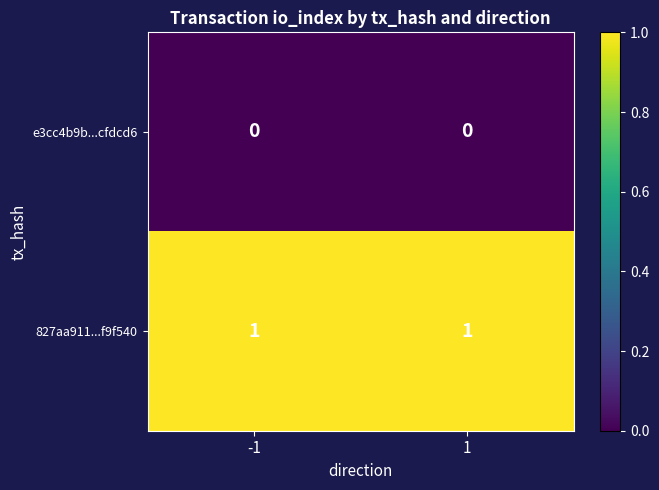

Rank the series at 1 from highest to lowest value.

827aa911...f9f540, e3cc4b9b...cfdcd6